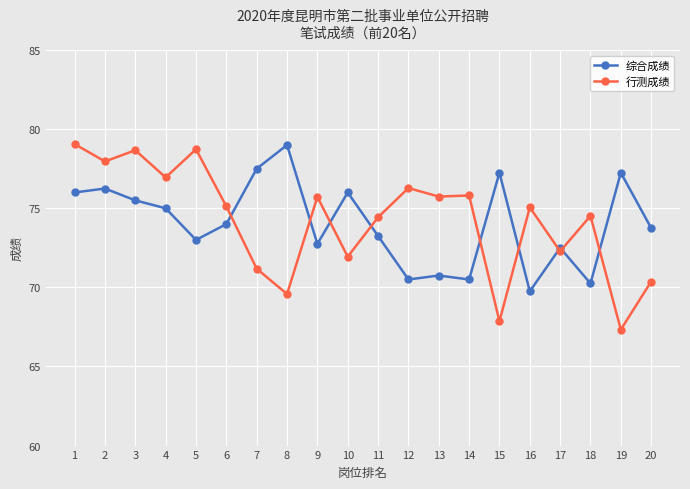

Which series changed the most between 1 and 9?

行测成绩